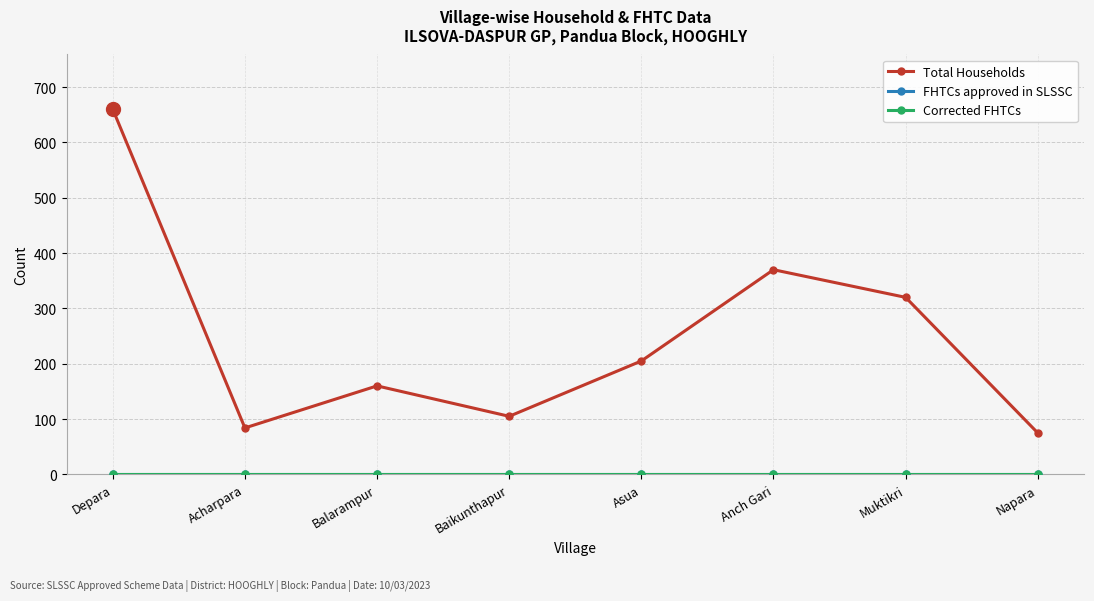

Rank the series at Depara from lowest to highest value.

FHTCs approved in SLSSC, Corrected FHTCs, Total Households